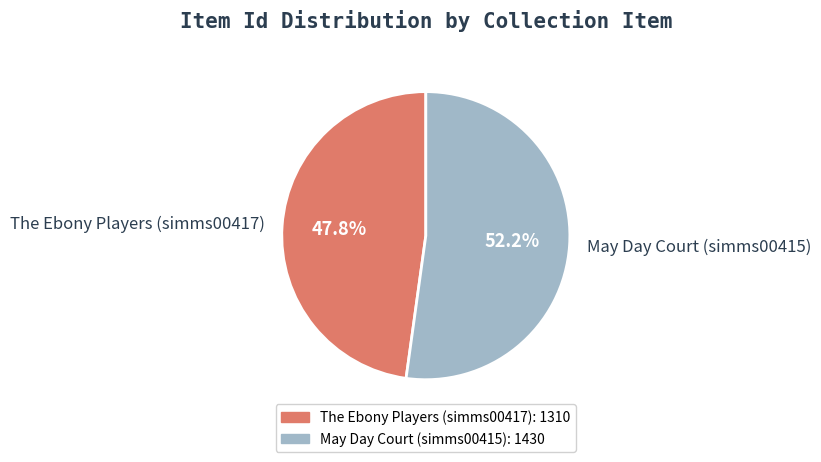

To the nearest percent, what is the difference between the May Day Court (simms00415) and The Ebony Players (simms00417) slice percentages?

4%